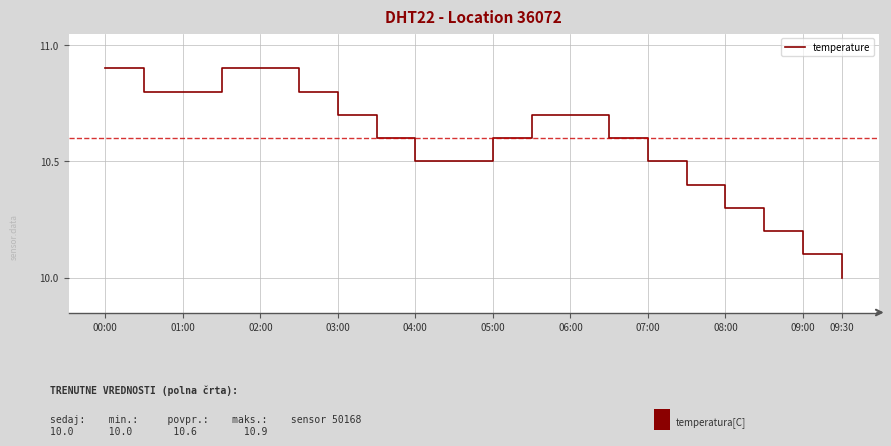

How many distinct data groups are displayed?

1